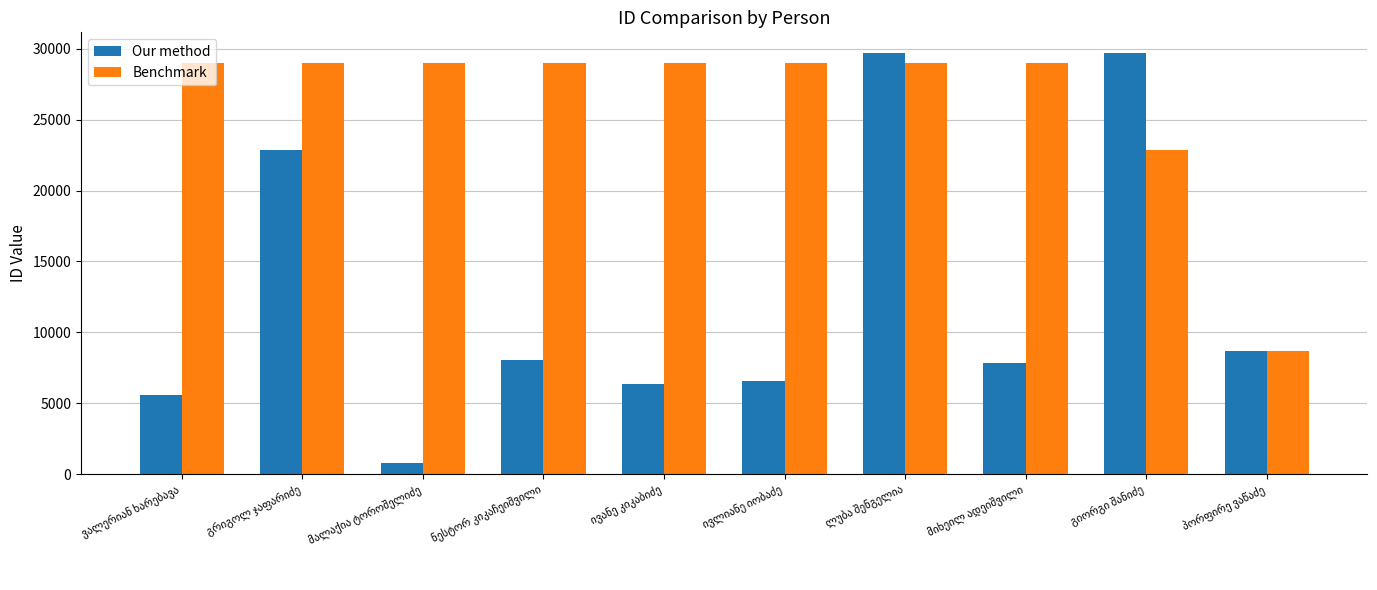

Which series has the largest total across all categories?

Benchmark